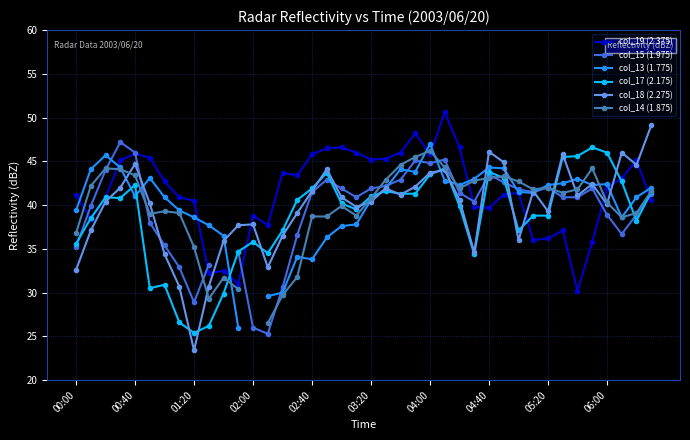

In col_13 (1.775), how many points are lower than both neighbors (excluding endpoints)?

7